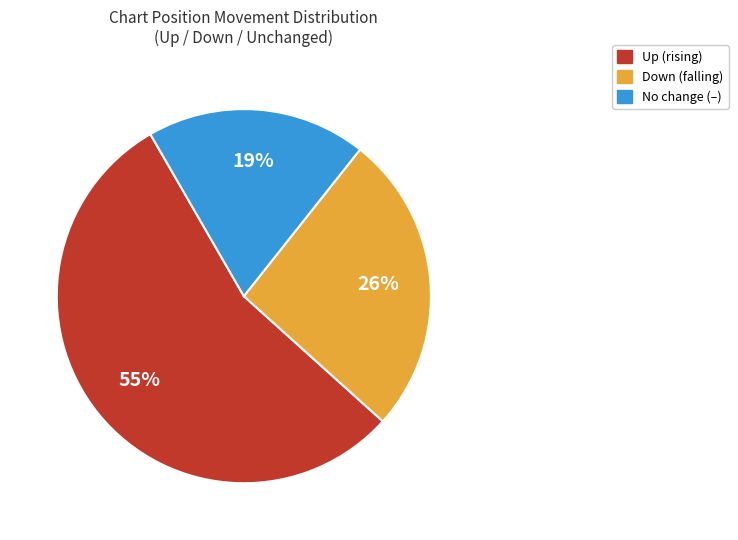

Is there any slice that represents more than half of the pie?

Yes